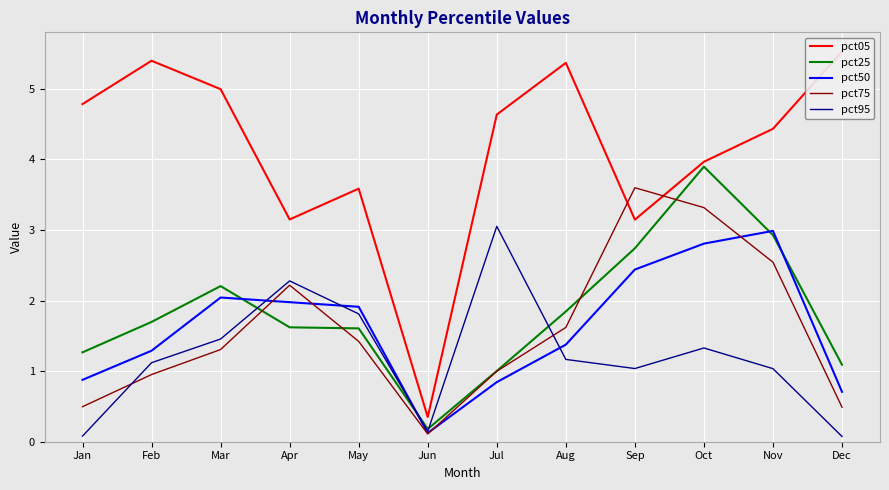

What is the greatest value displayed?

5.5